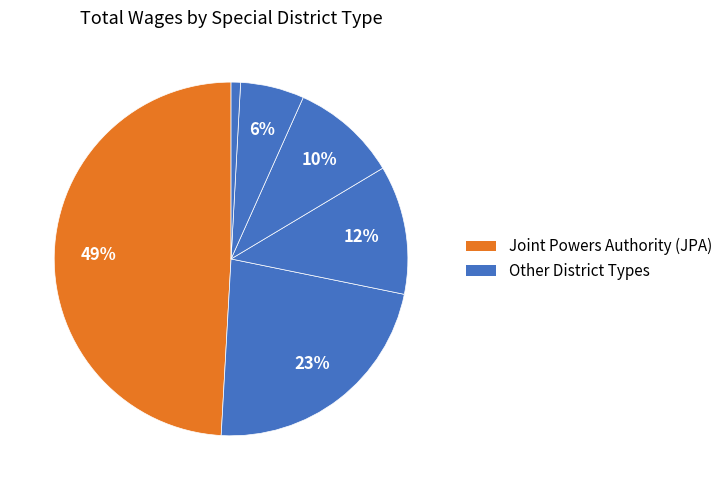

Count the number of slices in the pie.

6